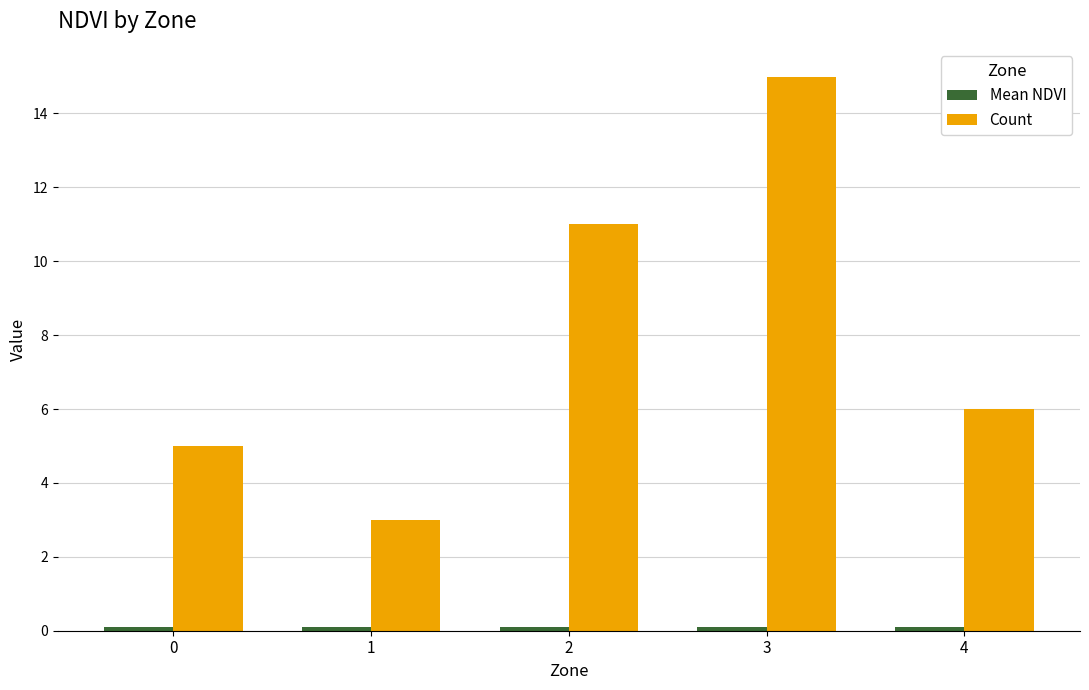

What is the sum of all Count values?

40.0